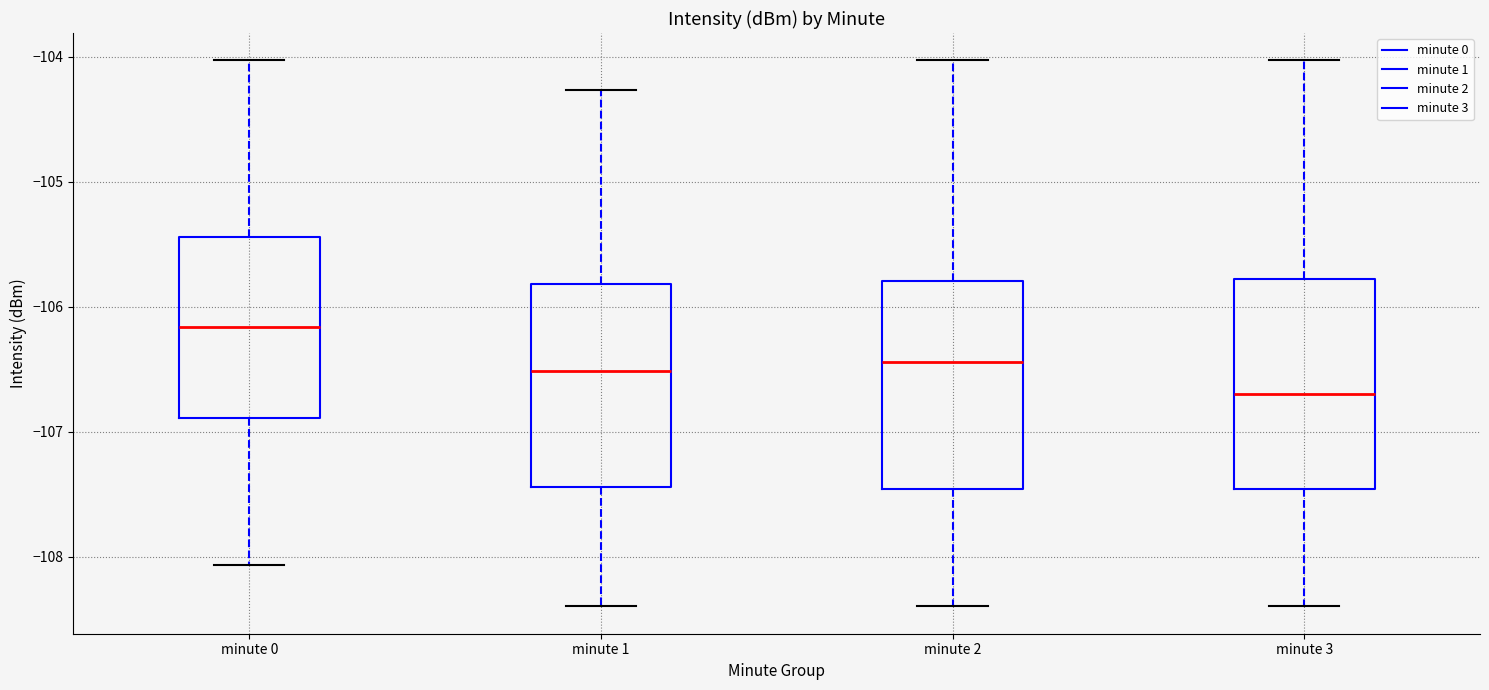

Reading left to right, transcribe this box plot: for each box, give where its median line is, the range the box spans, and where its two whiskers end, as read against the y-axis. The values are not printed on the chart, so give them approximately, as read against the axis.

minute 0: median -106.2, box -106.9 to -105.4, whiskers -108.1 to -104.0
minute 1: median -106.5, box -107.4 to -105.8, whiskers -108.4 to -104.3
minute 2: median -106.4, box -107.5 to -105.8, whiskers -108.4 to -104.0
minute 3: median -106.7, box -107.5 to -105.8, whiskers -108.4 to -104.0